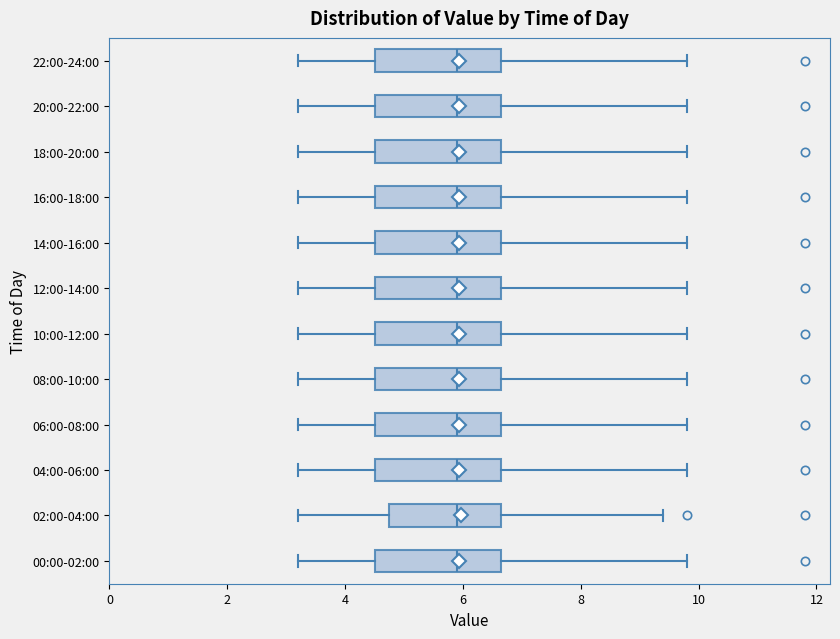

Reading bottom to top, read every box against the x-axis: the position of its median line, the range the box covers, and the ends of its whiskers. The values are not printed on the chart, so give them approximately, as read against the axis.

00:00-02:00: median 6.0, box 4.6 to 6.6, whiskers 3.2 to 9.8
02:00-04:00: median 6.0, box 4.8 to 6.6, whiskers 3.2 to 9.4
04:00-06:00: median 6.0, box 4.6 to 6.6, whiskers 3.2 to 9.8
06:00-08:00: median 6.0, box 4.6 to 6.6, whiskers 3.2 to 9.8
08:00-10:00: median 6.0, box 4.6 to 6.6, whiskers 3.2 to 9.8
10:00-12:00: median 6.0, box 4.6 to 6.6, whiskers 3.2 to 9.8
12:00-14:00: median 6.0, box 4.6 to 6.6, whiskers 3.2 to 9.8
14:00-16:00: median 6.0, box 4.6 to 6.6, whiskers 3.2 to 9.8
16:00-18:00: median 6.0, box 4.6 to 6.6, whiskers 3.2 to 9.8
18:00-20:00: median 6.0, box 4.6 to 6.6, whiskers 3.2 to 9.8
20:00-22:00: median 6.0, box 4.6 to 6.6, whiskers 3.2 to 9.8
22:00-24:00: median 6.0, box 4.6 to 6.6, whiskers 3.2 to 9.8